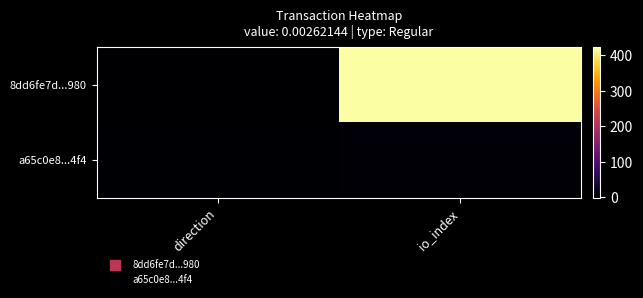

At which category does the chart reach its peak across all series?

io_index